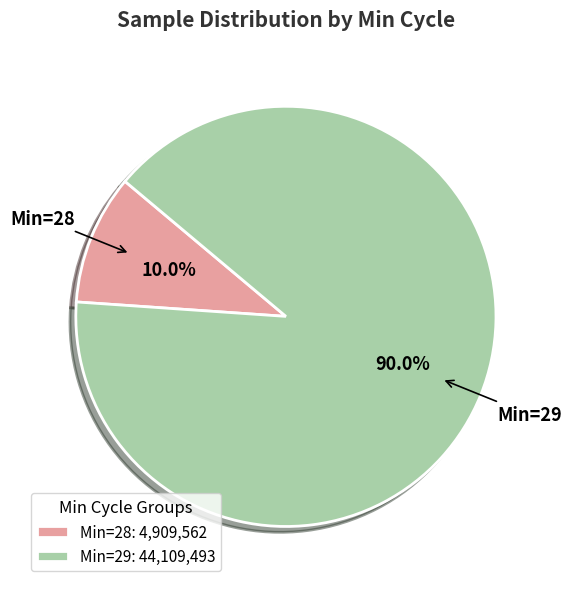

Rank the categories by value from lowest to highest.

Min=28: 4,909,562, Min=29: 44,109,493